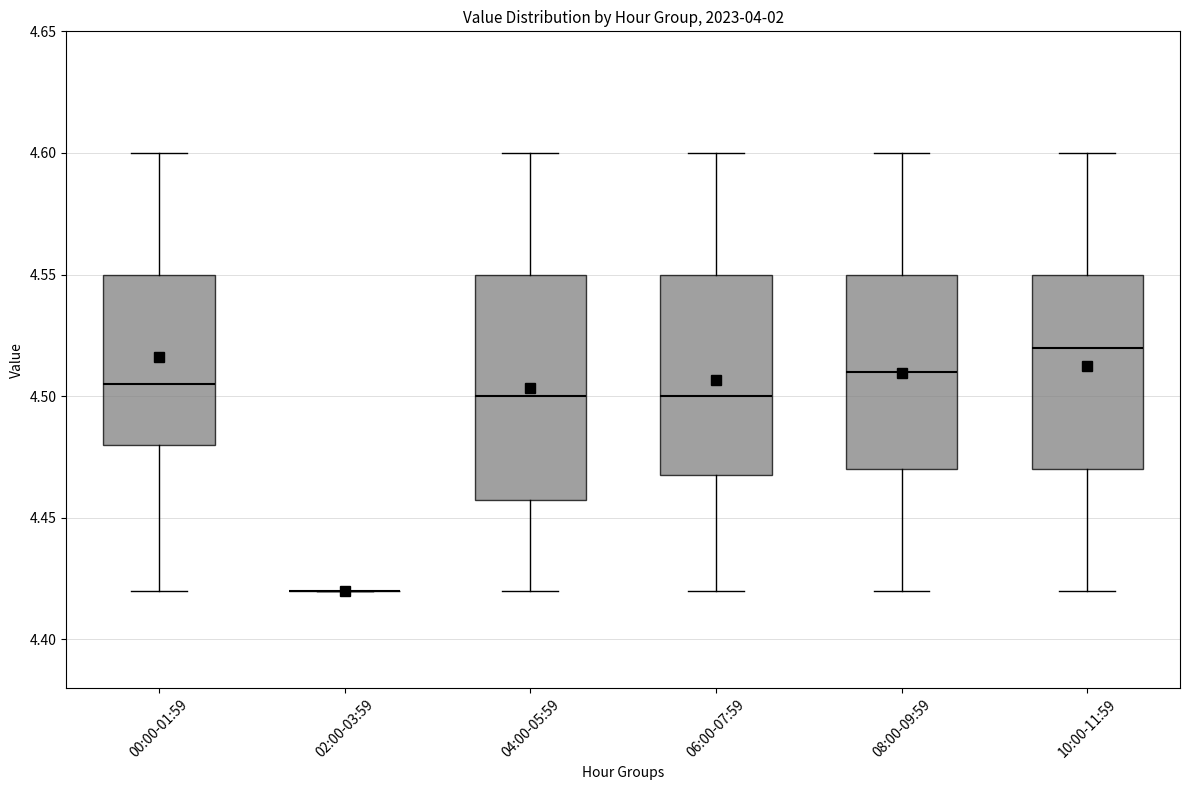

Reading left to right, transcribe this box plot: for each box, give where its median line is, the range the box spans, and where its two whiskers end, as read against the y-axis. The values are not printed on the chart, so give them approximately, as read against the axis.

00:00-01:59: median 4.505, box 4.480 to 4.550, whiskers 4.420 to 4.600
02:00-03:59: box collapsed to a line at 4.420, whiskers 4.420 to 4.420
04:00-05:59: median 4.500, box 4.460 to 4.550, whiskers 4.420 to 4.600
06:00-07:59: median 4.500, box 4.470 to 4.550, whiskers 4.420 to 4.600
08:00-09:59: median 4.510, box 4.470 to 4.550, whiskers 4.420 to 4.600
10:00-11:59: median 4.520, box 4.470 to 4.550, whiskers 4.420 to 4.600